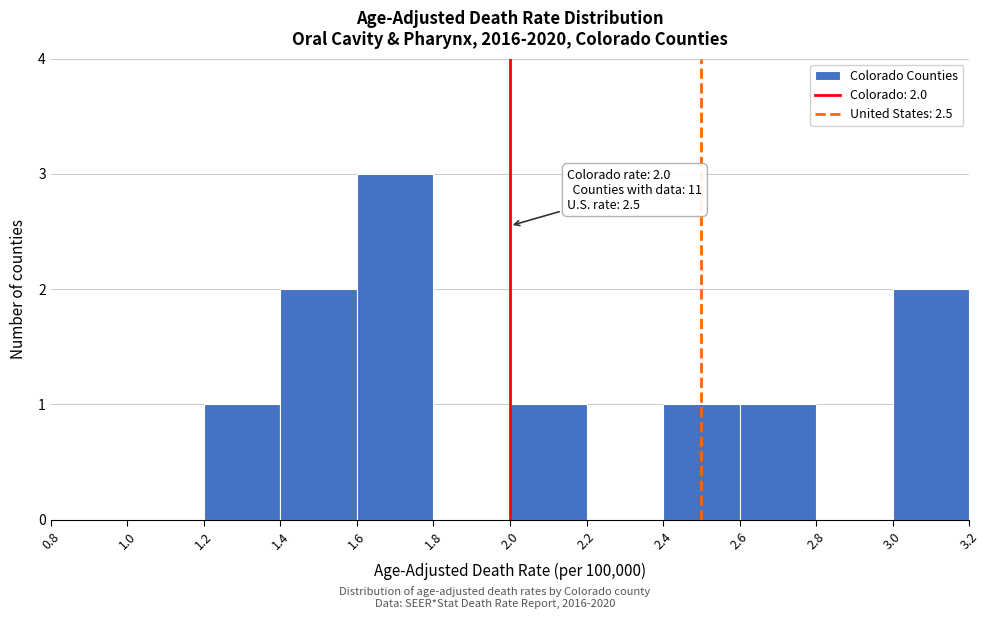

Which range on the x-axis has the tallest bar?

1.6 to 1.8